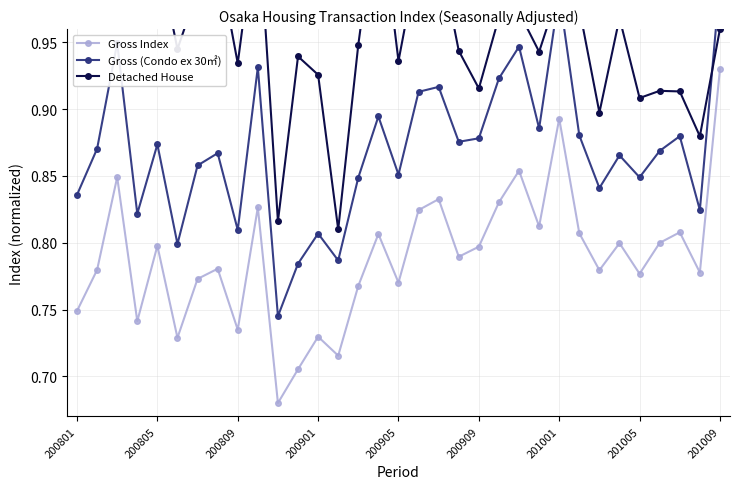

What is the difference between the second highest and minimum values in the Detached House series?

0.2